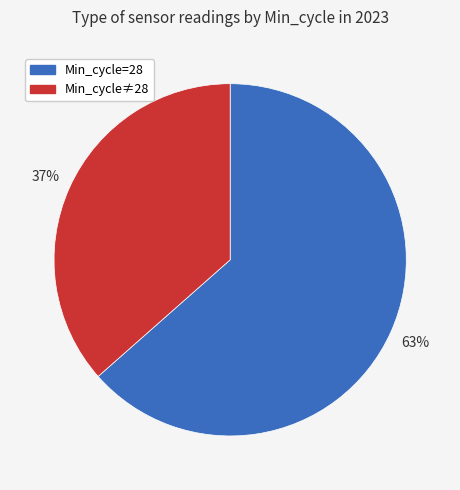

To the nearest percent, what is the average slice percentage?

50%